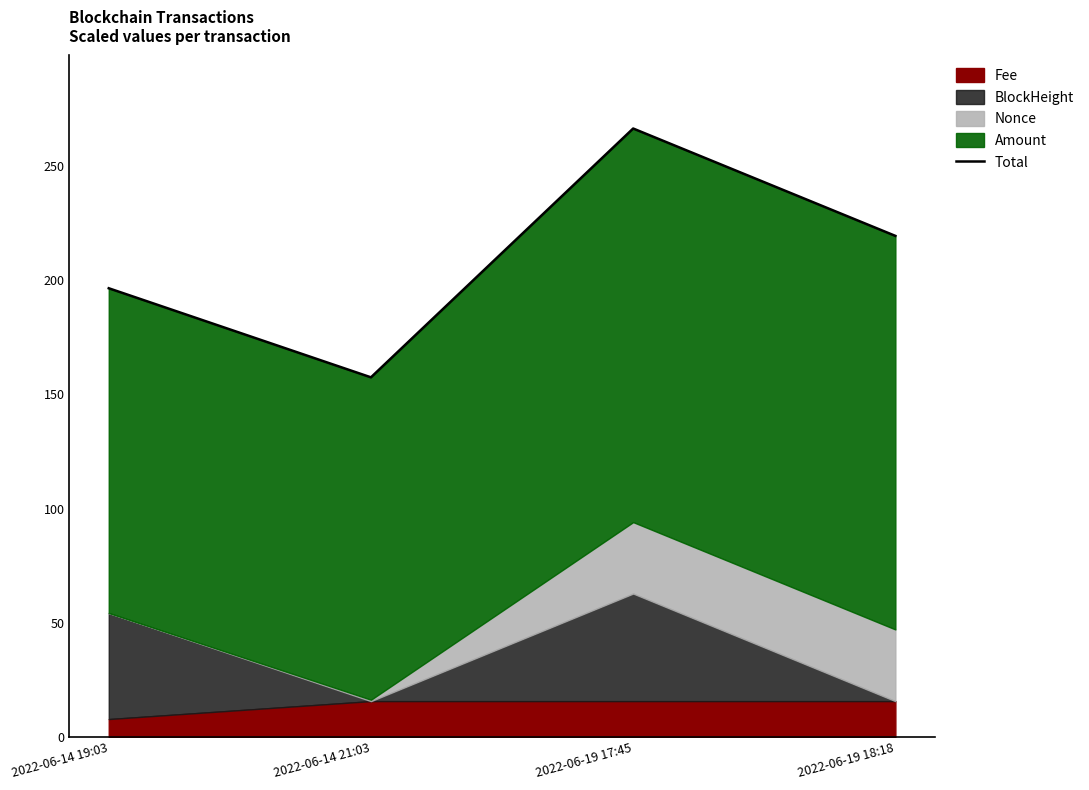

What is the maximum value shown in the chart?

266.4